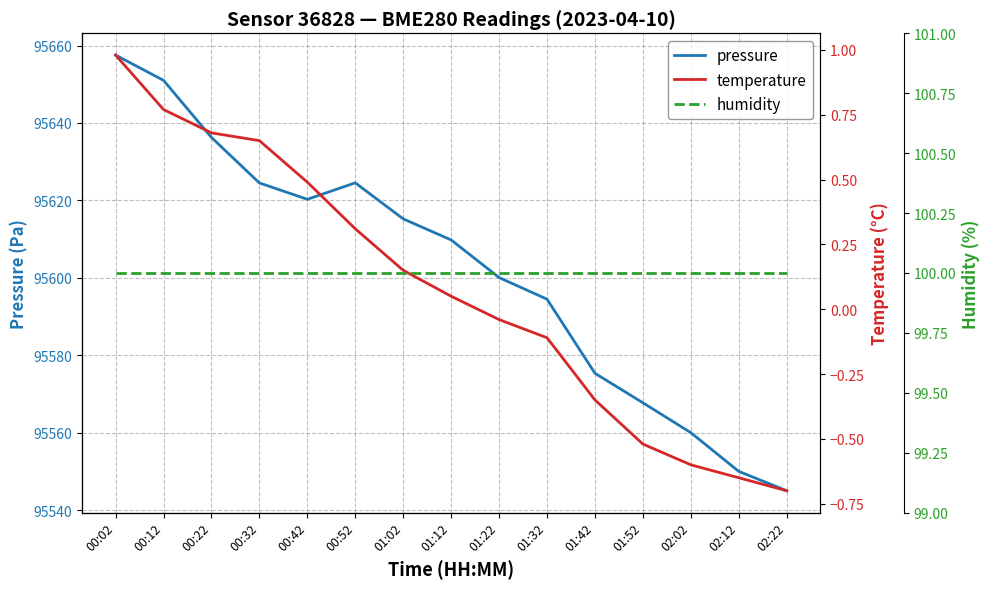

Which category has the lowest value in the pressure series?

02:22